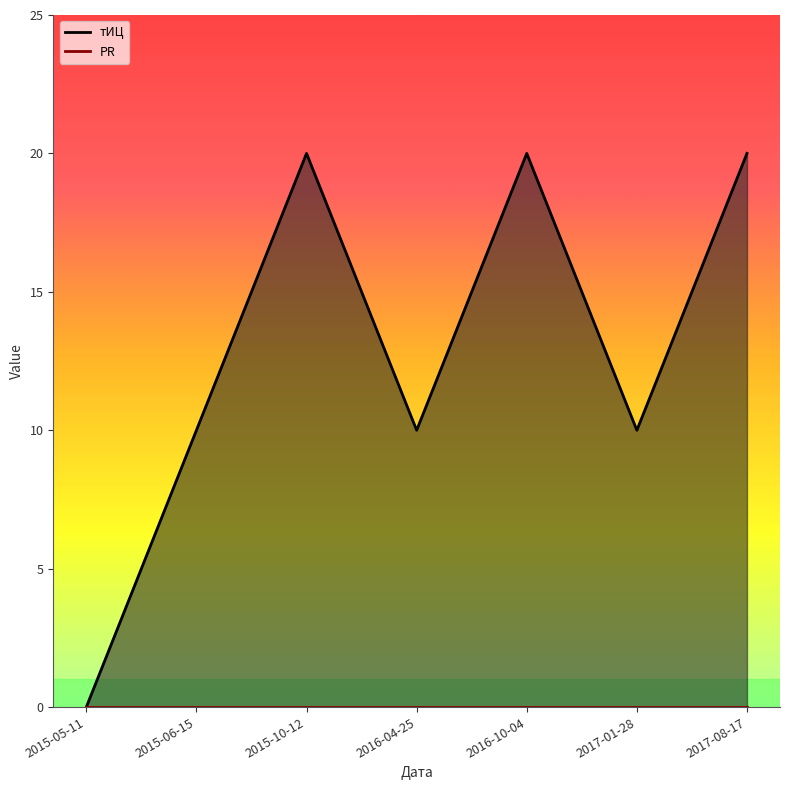

How many data points does each series have?

7